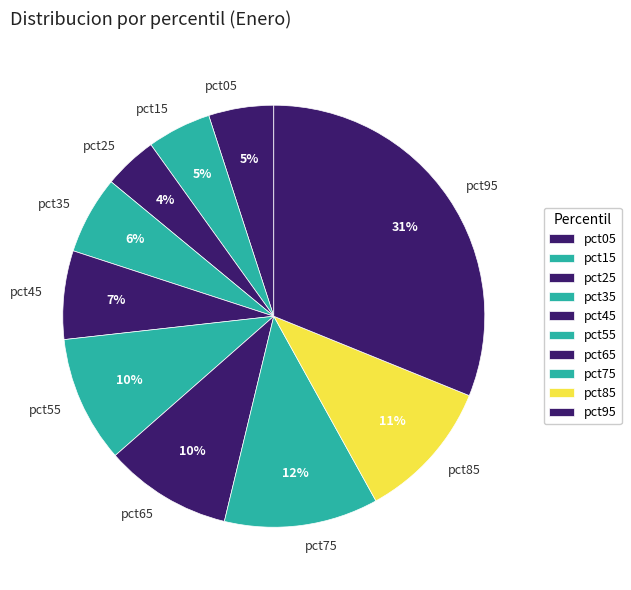

How many slices are in this pie chart?

10